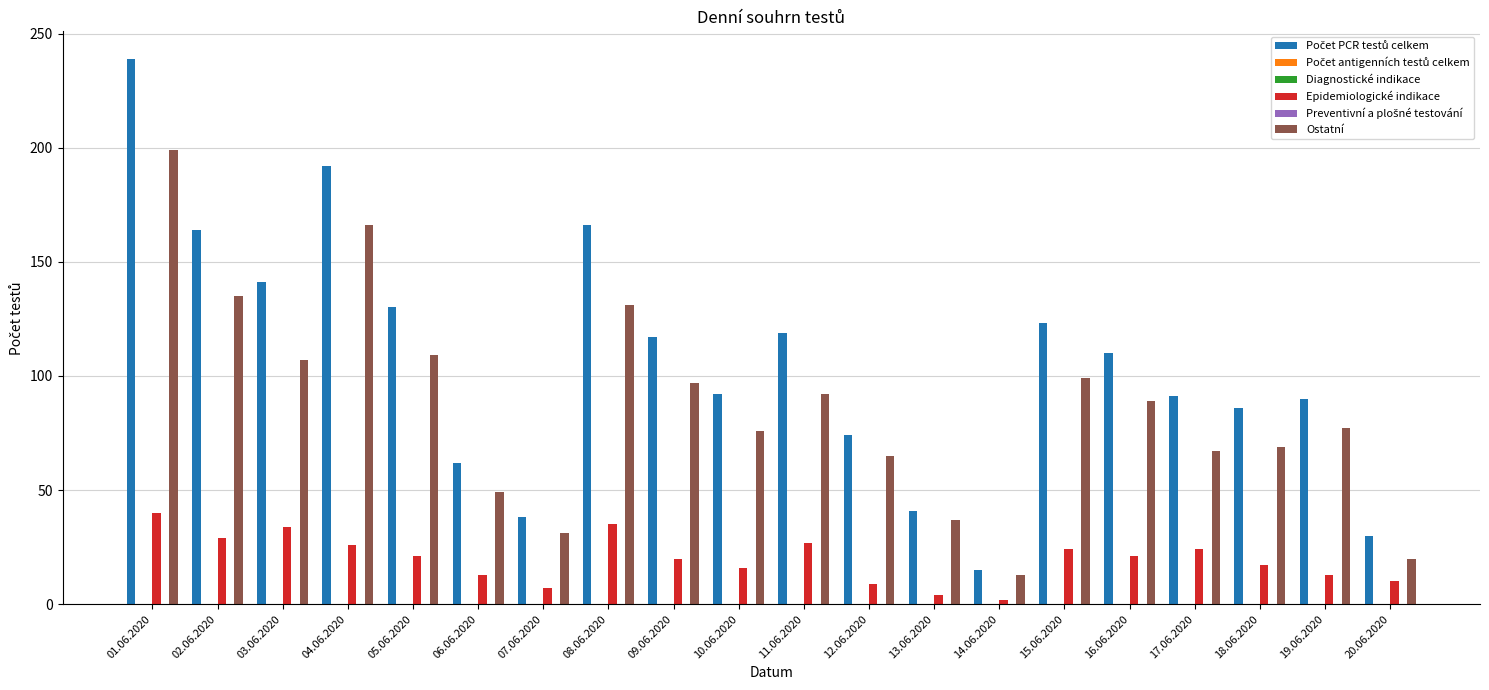

What is the sum of all Počet PCR testů celkem values?

2120